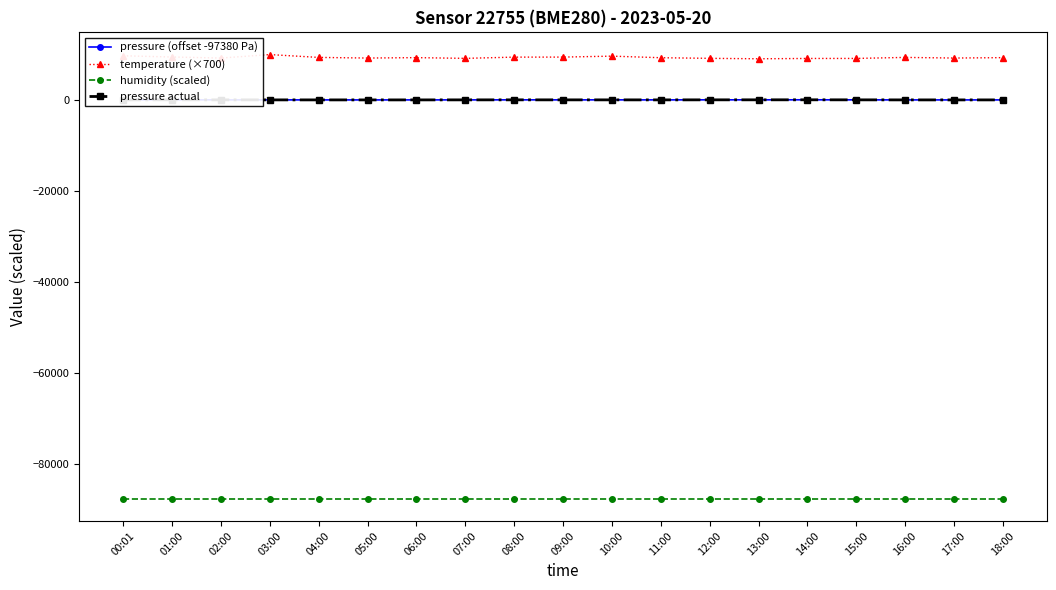

True or false: pressure (offset -97380 Pa) has a value of 17.9 at 07:00.

False